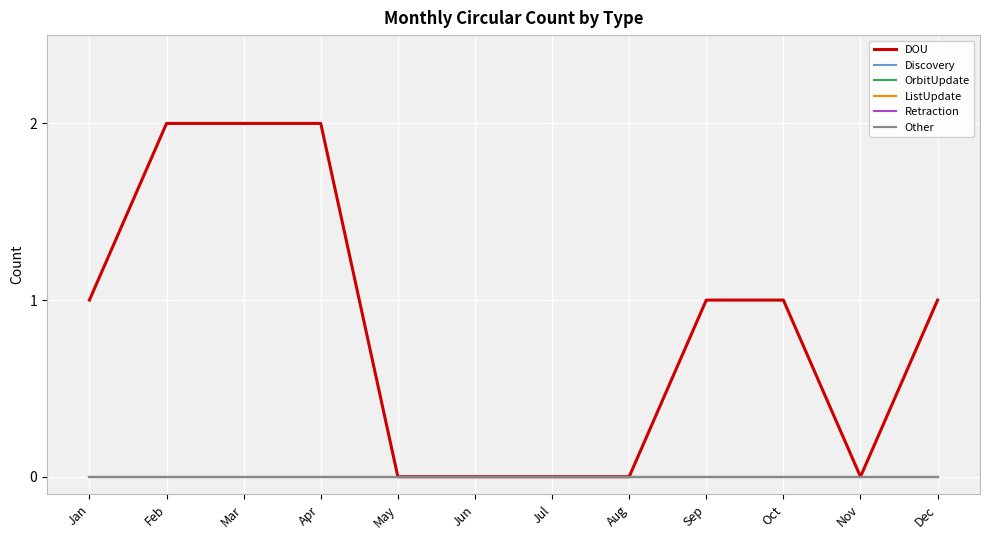

Reading left to right, extract all data points from this chart.

DOU: 1	2	2	2	0	0	0	0	1	1	0	1
Discovery: 0	0	0	0	0	0	0	0	0	0	0	0
OrbitUpdate: 0	0	0	0	0	0	0	0	0	0	0	0
ListUpdate: 0	0	0	0	0	0	0	0	0	0	0	0
Retraction: 0	0	0	0	0	0	0	0	0	0	0	0
Other: 0	0	0	0	0	0	0	0	0	0	0	0